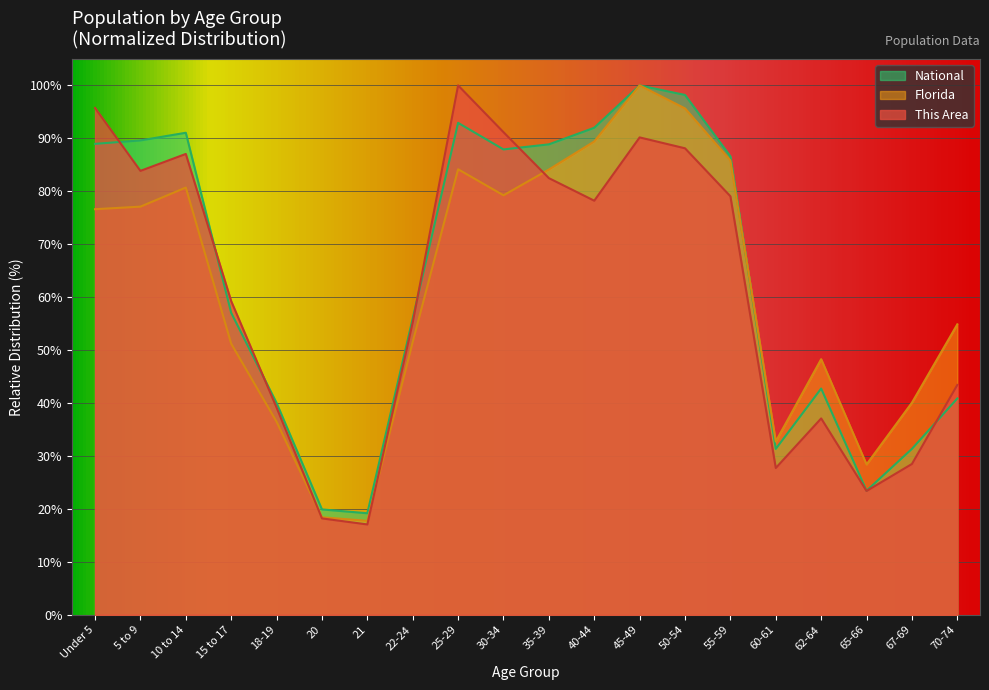

The value of National at Under 5 is 29.3. True or false?

False